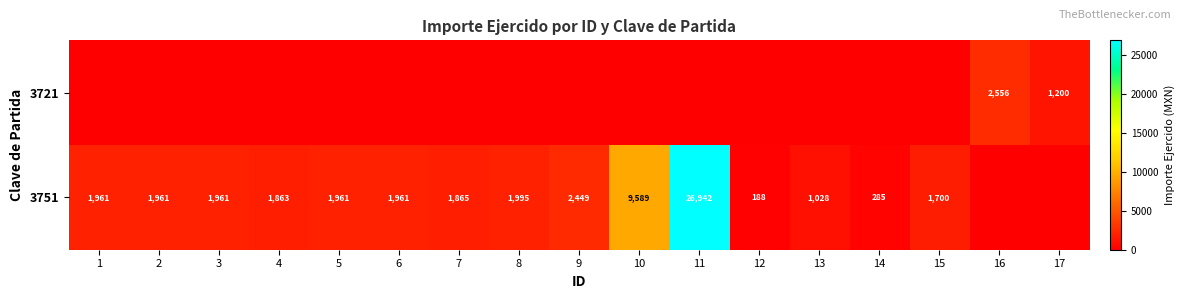

At how many categories does at least one series exceed 17595?

1